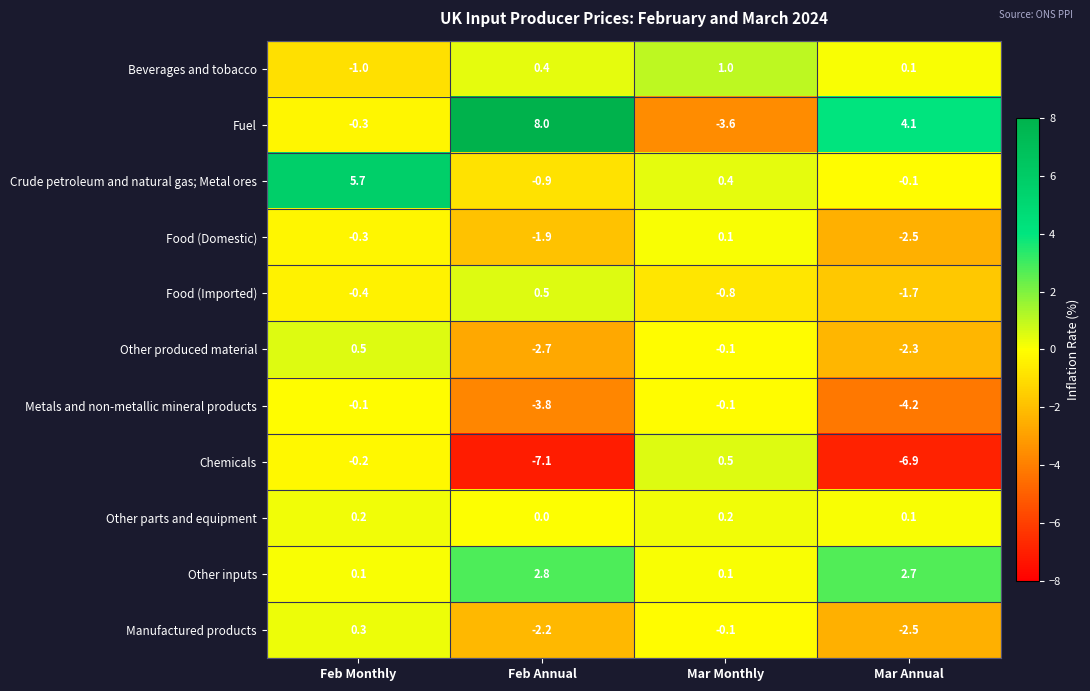

At which category does the chart reach its minimum across all series?

Feb Annual